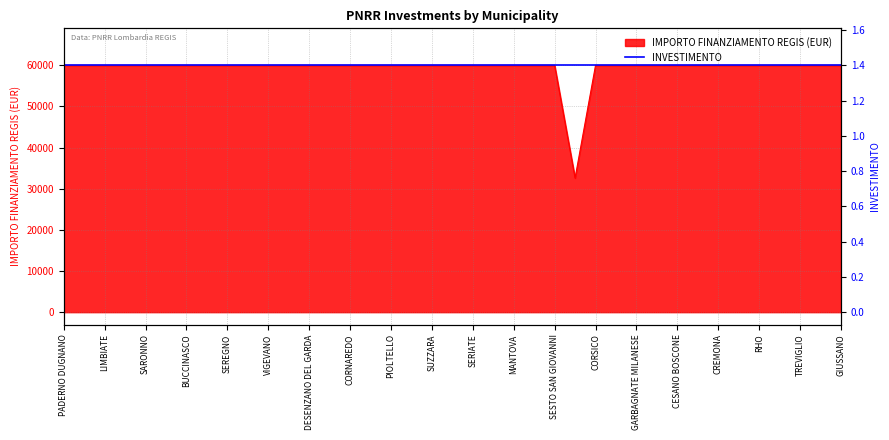

How many categories are shown in the chart?

39